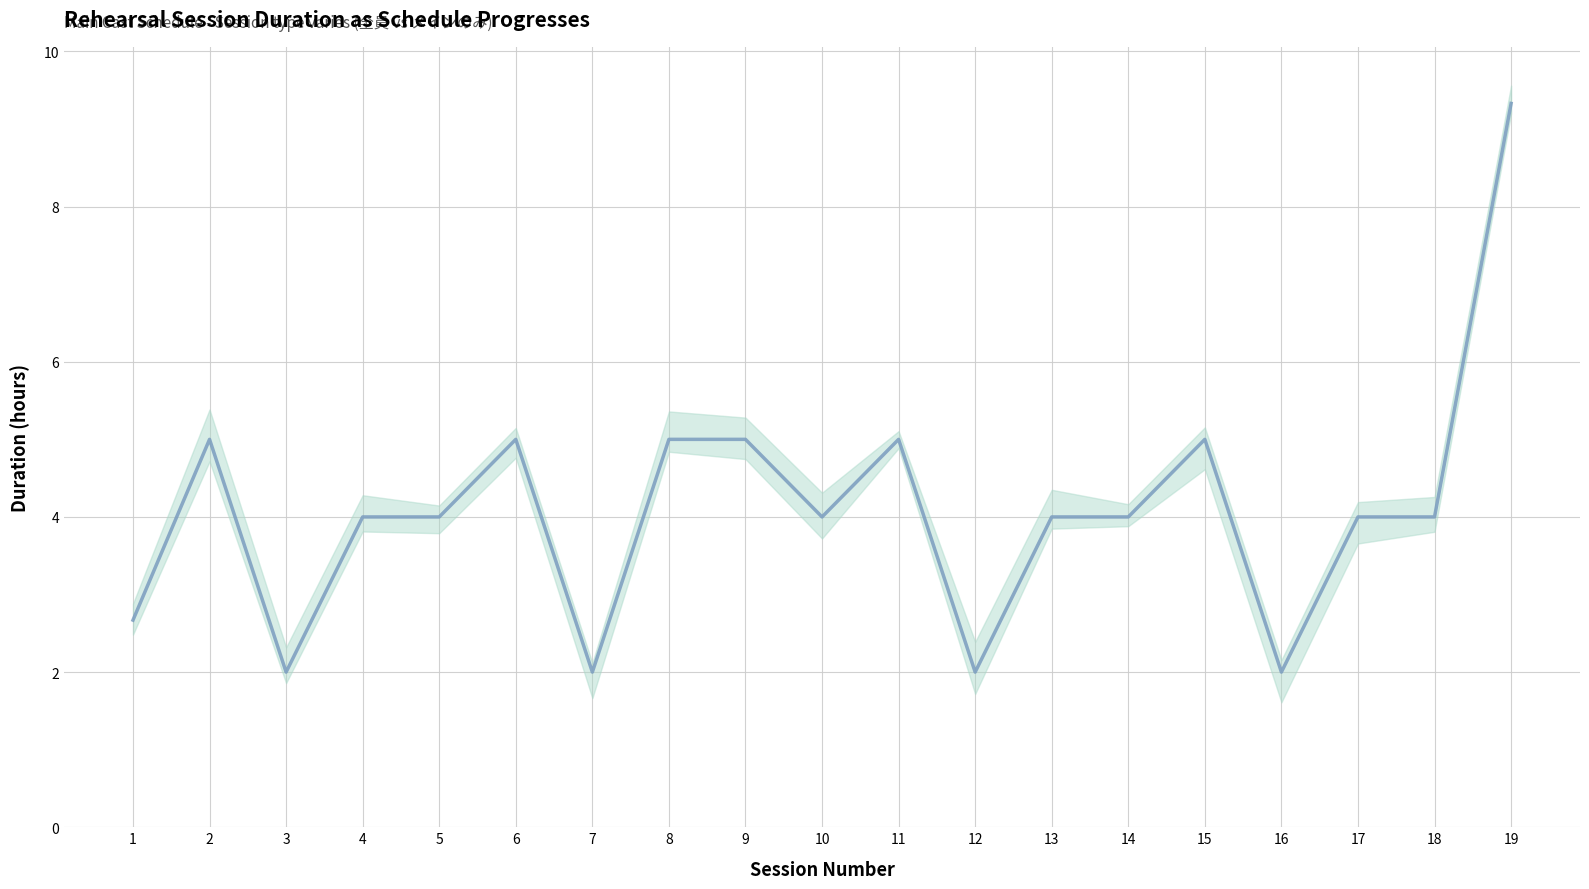

At which label is the value closest to 5?

2